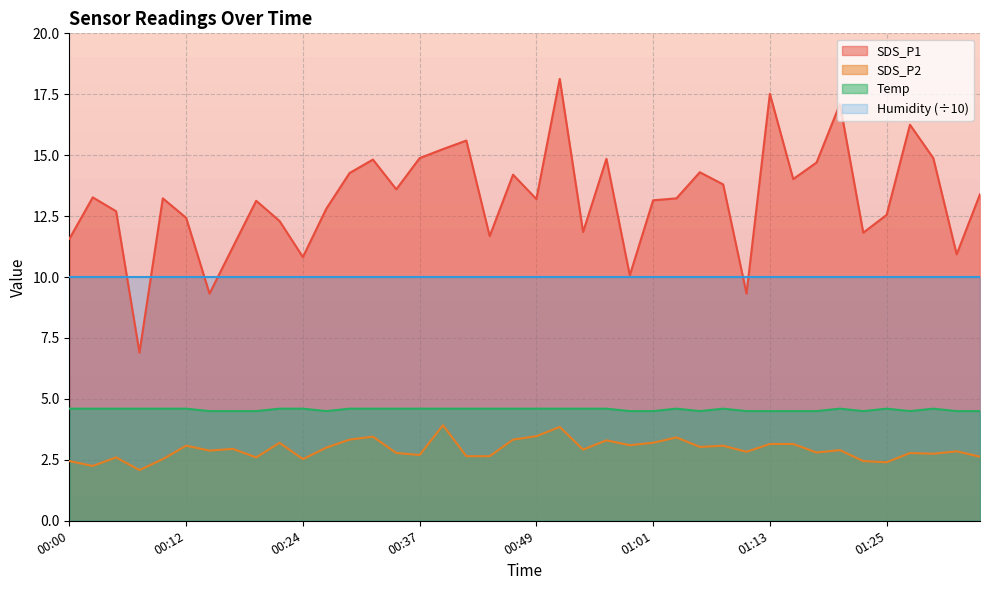

Is the value of Temp at 00:49 greater than the value of SDS_P2 at 01:23?

Yes